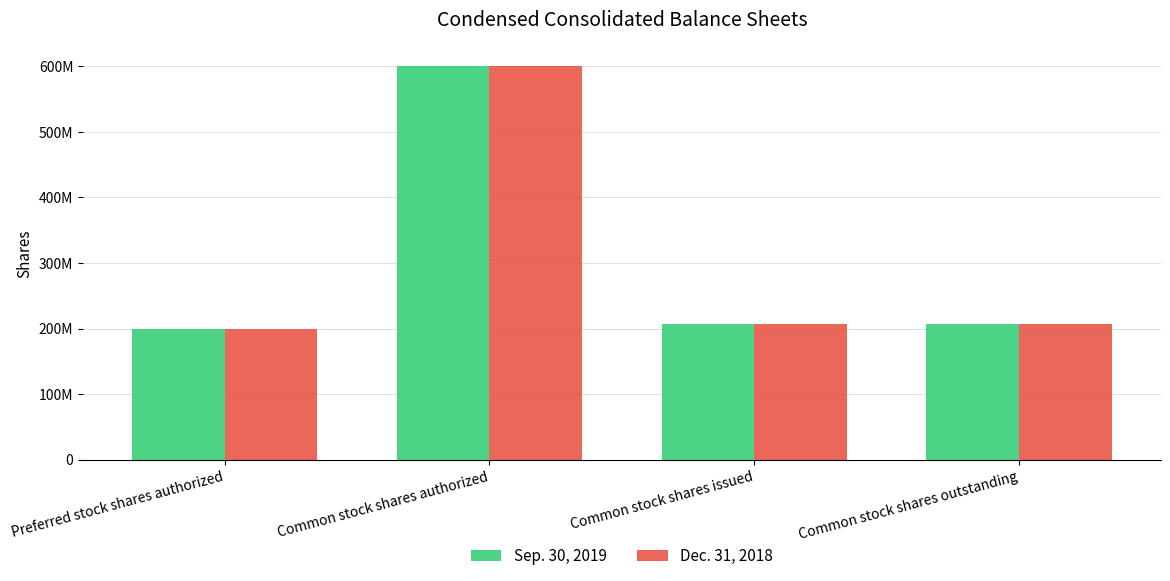

The Sep. 30, 2019 series shows 206904600 at Common stock shares outstanding. True or false?

True